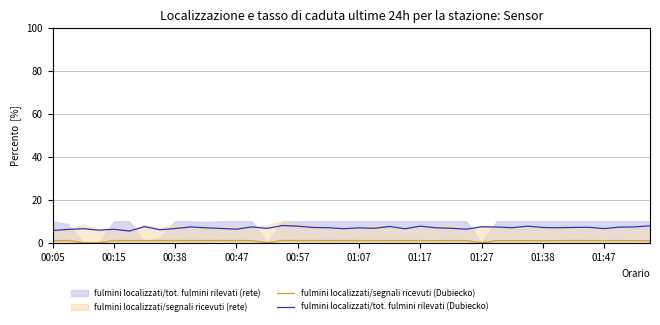

True or false: fulmini localizzati/tot. fulmini rilevati (Dubiecko) and fulmini localizzati/segnali ricevuti (Dubiecko) cross at least once.

False